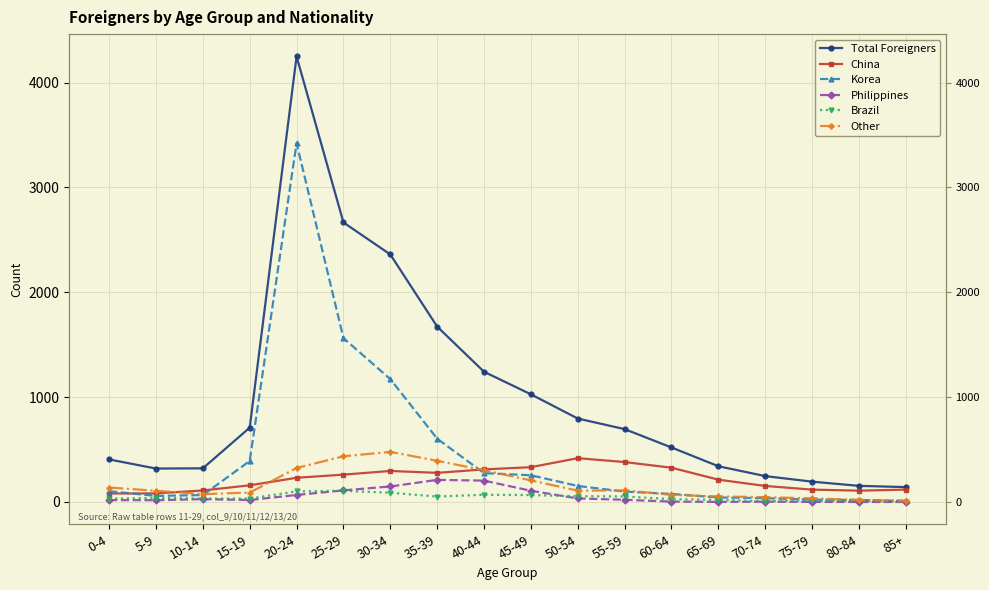

Rank the series at 65-69 from lowest to highest value.

Philippines, Brazil, Korea, Other, China, Total Foreigners